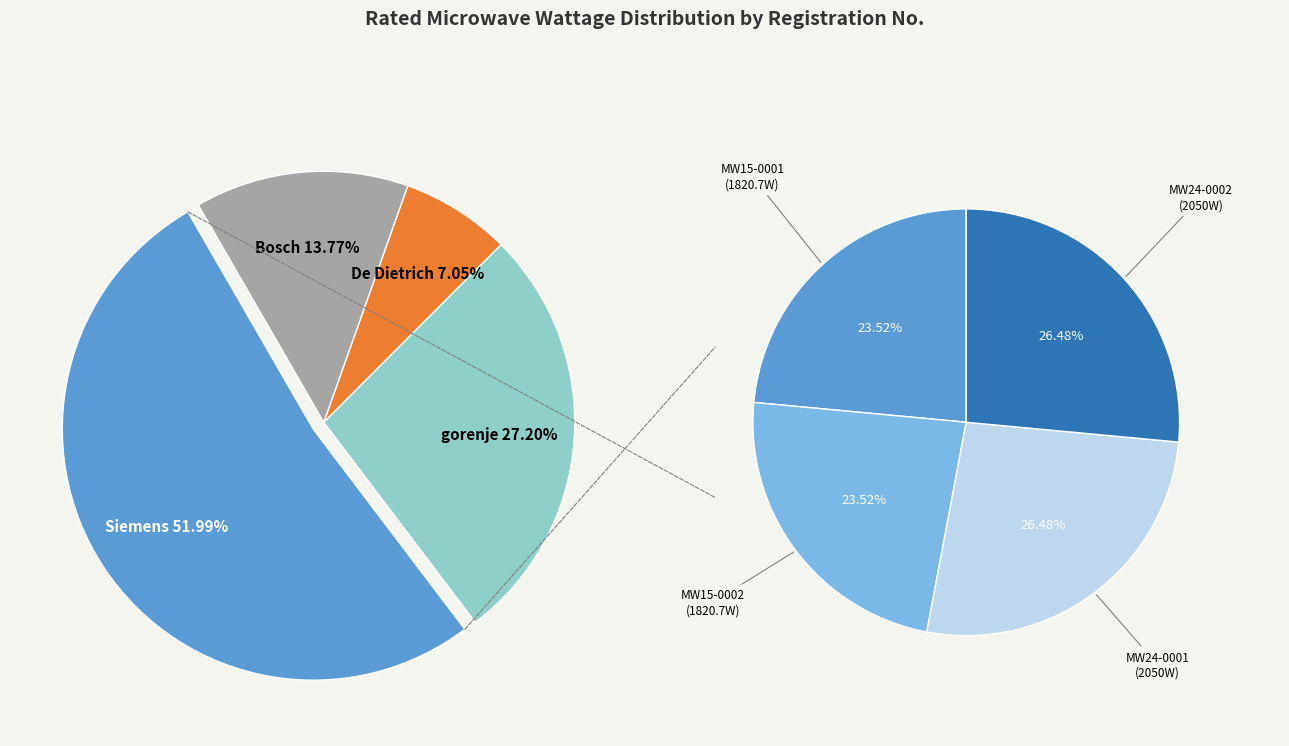

Is it true that MW15-0002 is 12% of the pie?

True